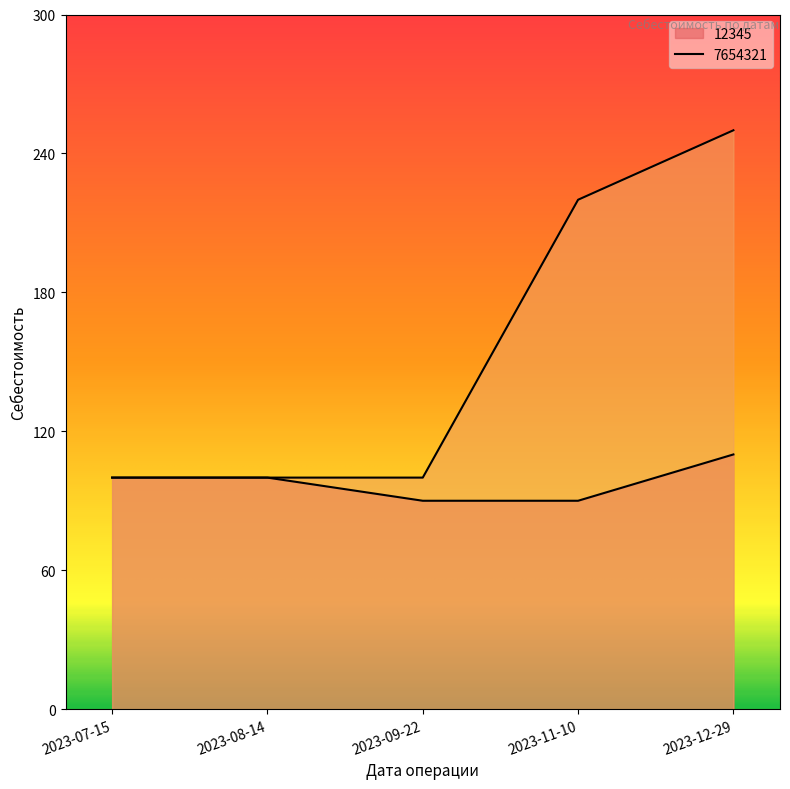

At which category is the sum across all series the highest?

2023-12-29